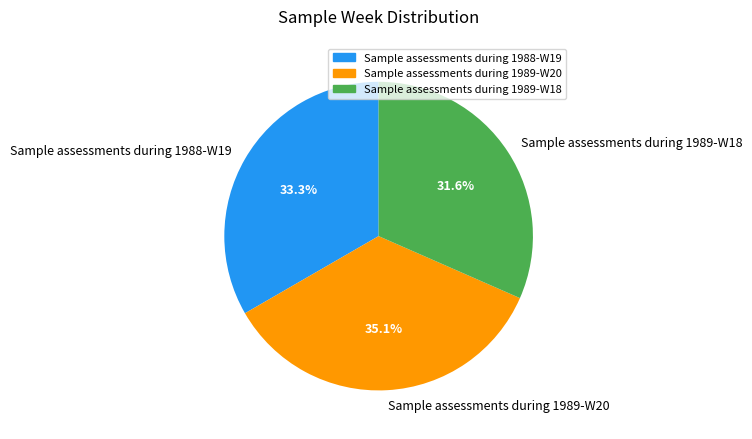

Is the sum of Sample assessments during 1989-W18 and Sample assessments during 1989-W20 greater than half?

Yes